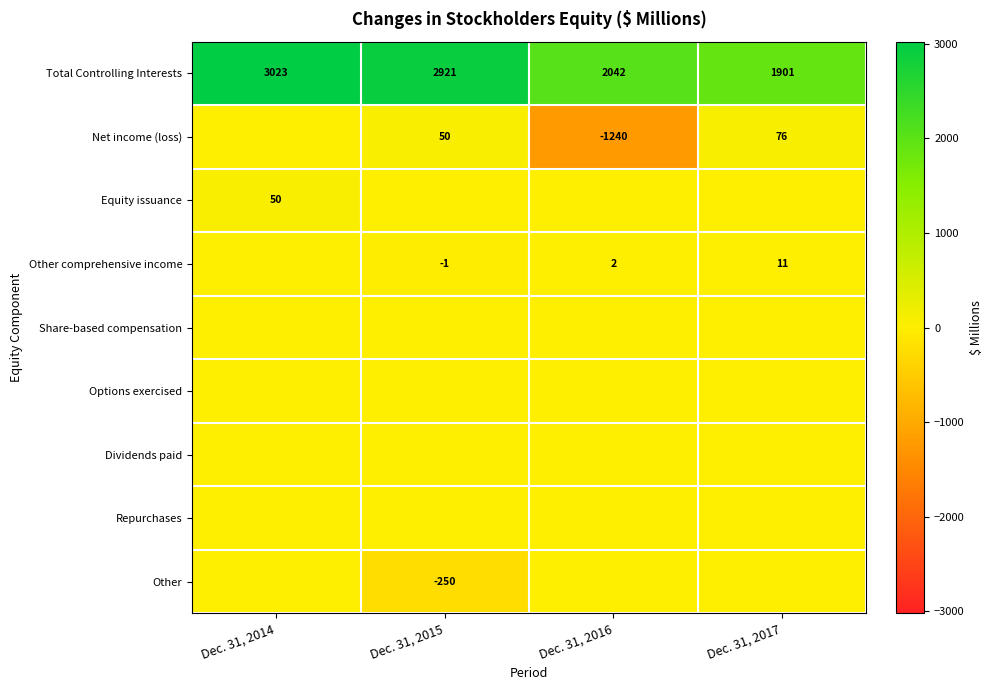

List the labels in order of Total Controlling Interests value, smallest first.

Dec. 31, 2017, Dec. 31, 2016, Dec. 31, 2015, Dec. 31, 2014